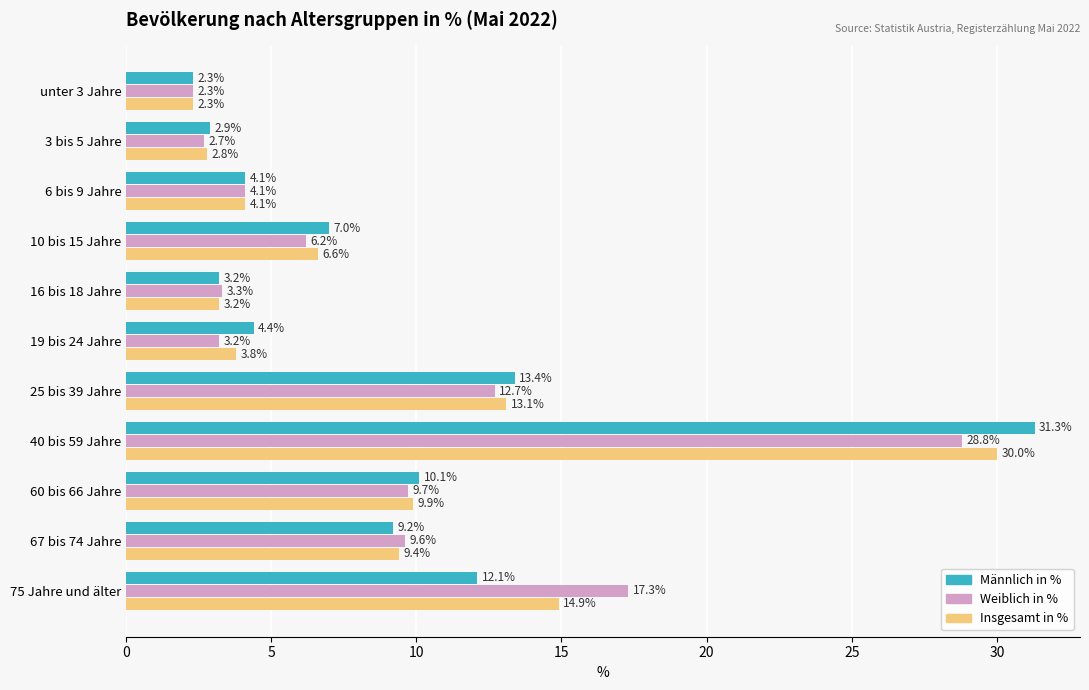

At 67 bis 74 Jahre, list the series in order from smallest to largest.

Männlich in %, Insgesamt in %, Weiblich in %